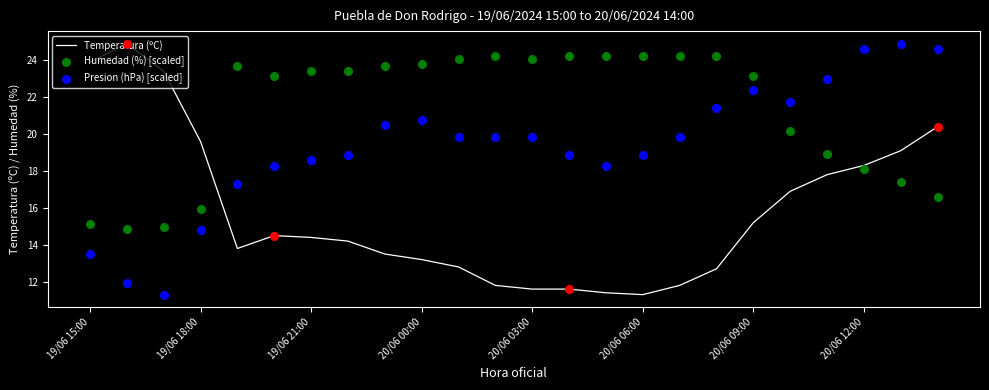

What is the total value across all series at 10?

56.7